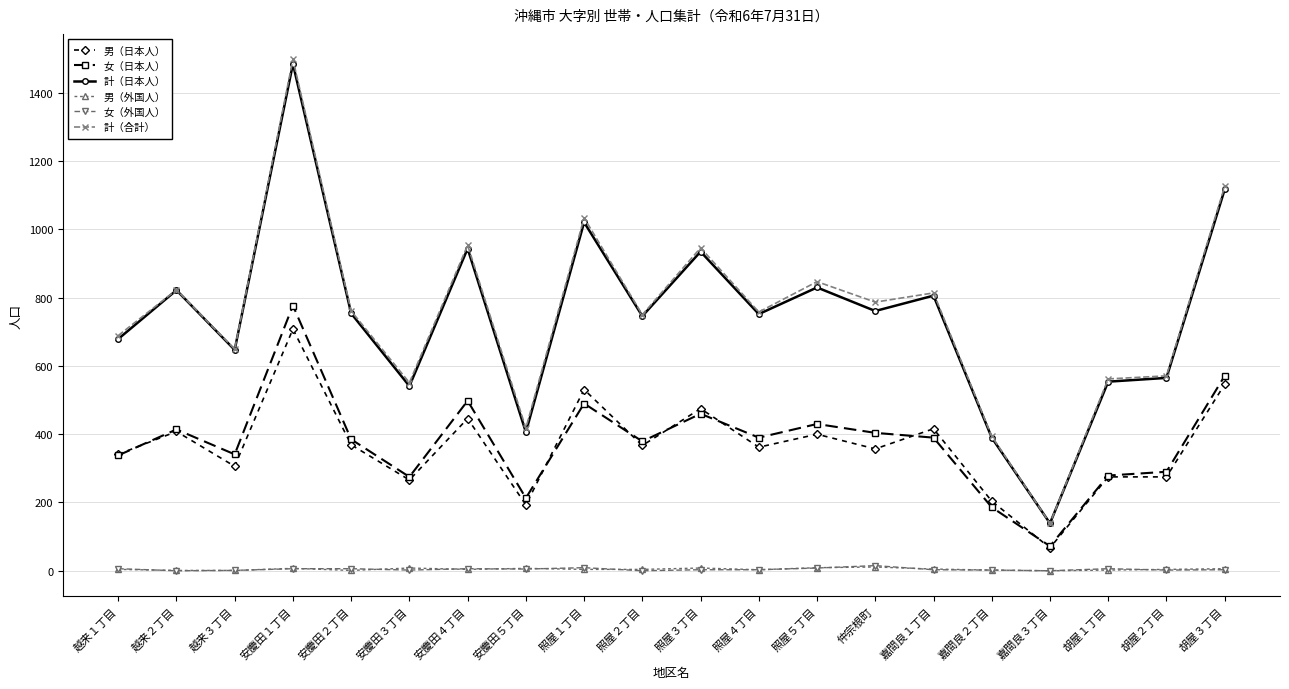

How many values in the 女（日本人） series are below 390?

10